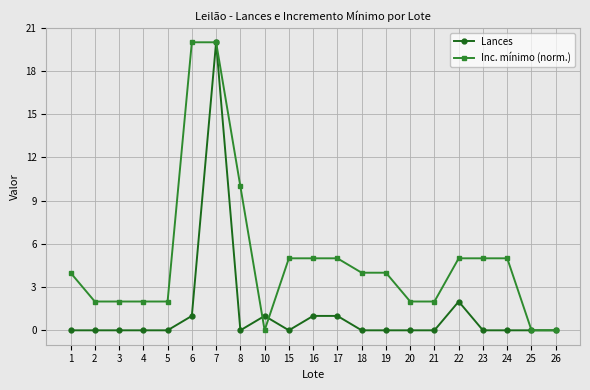

At which category is the sum across all series the highest?

7